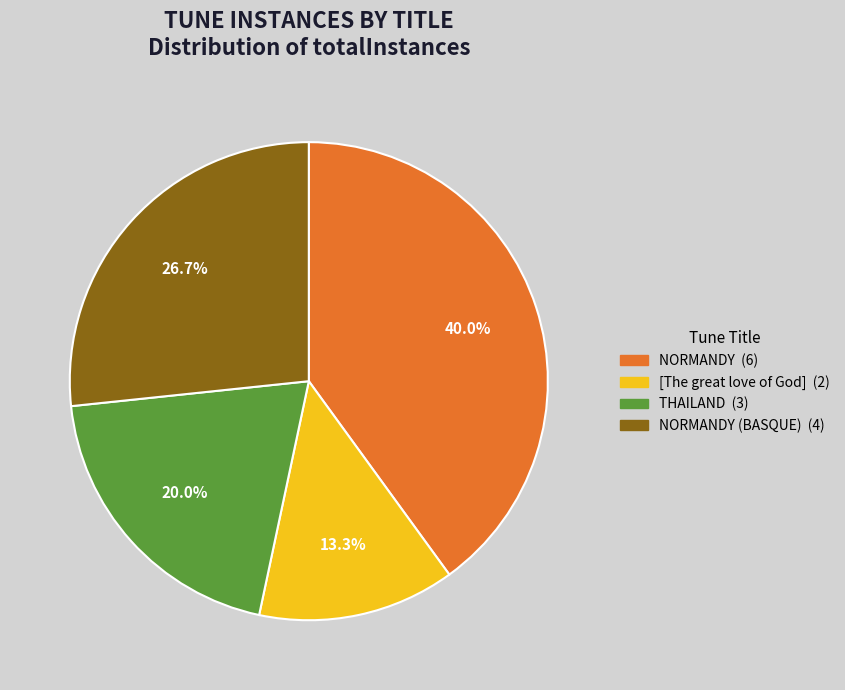

Is there a majority slice in this chart?

No